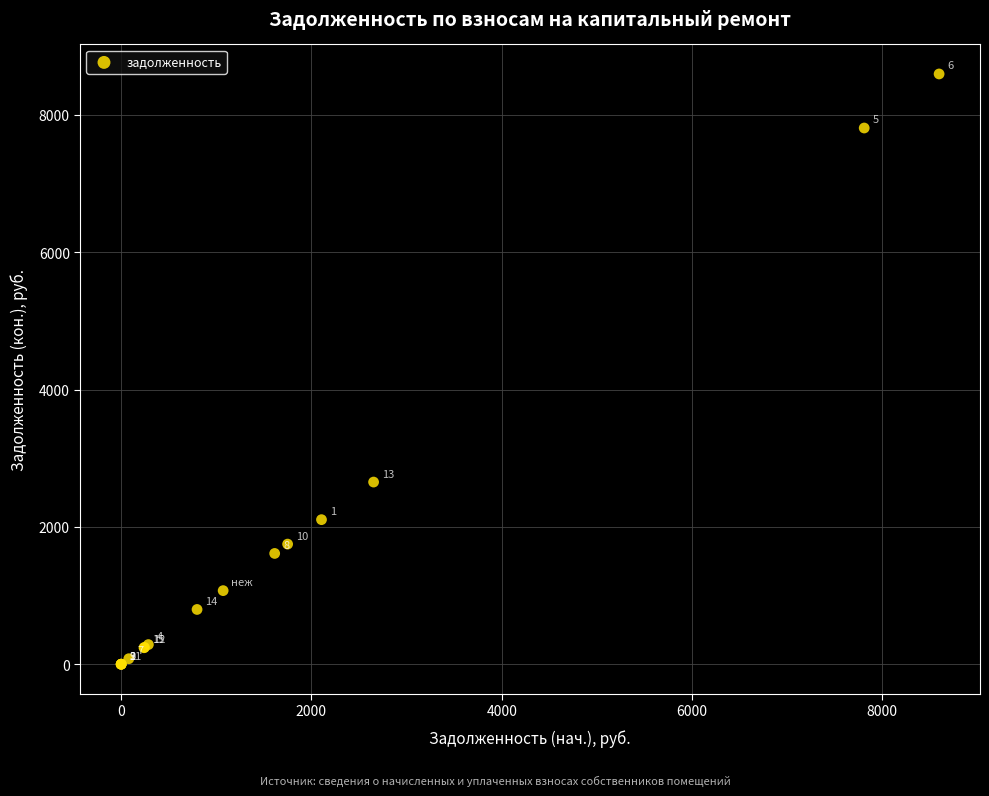

What Y value in the scatter plot is closest to 4298?

2653.4